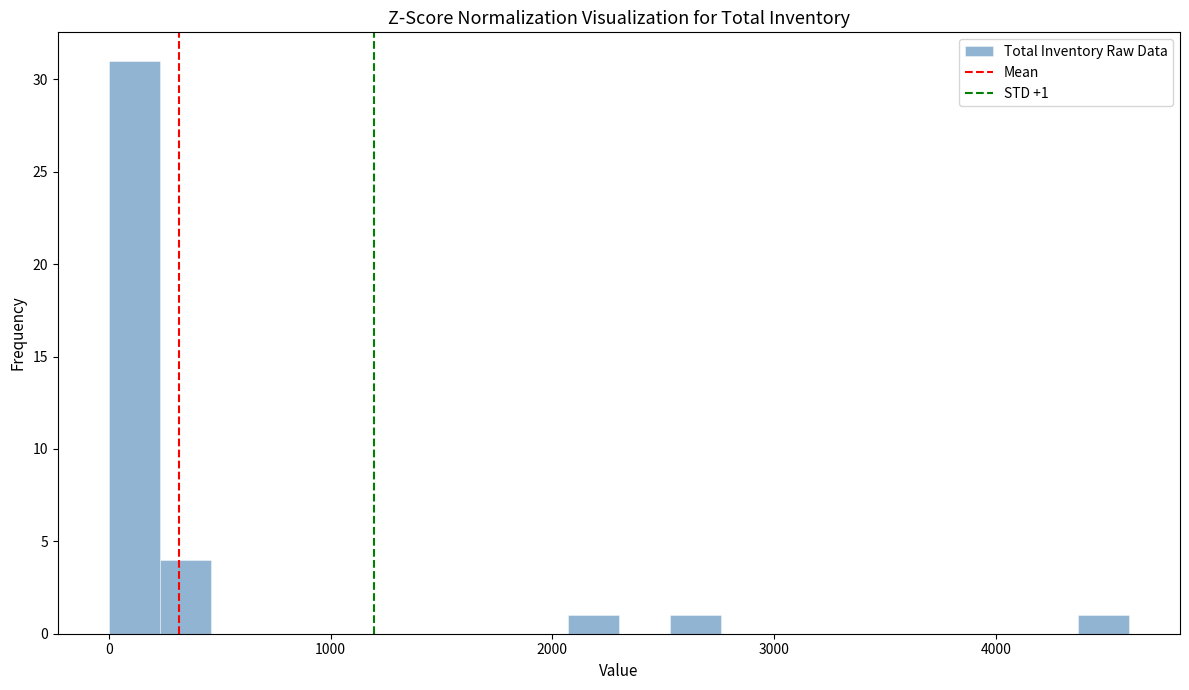

Read against the x-axis, roughly where is the centre of the tallest bar?

100